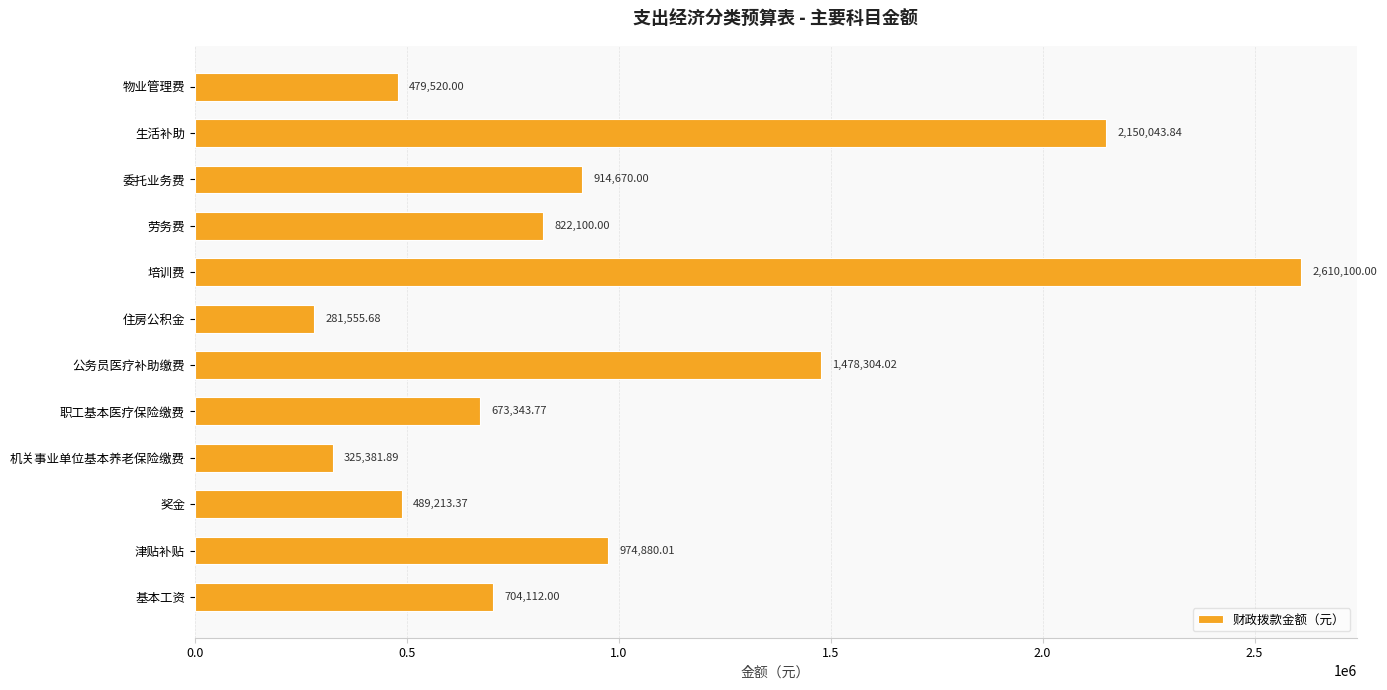

How many values are below 822100?

6